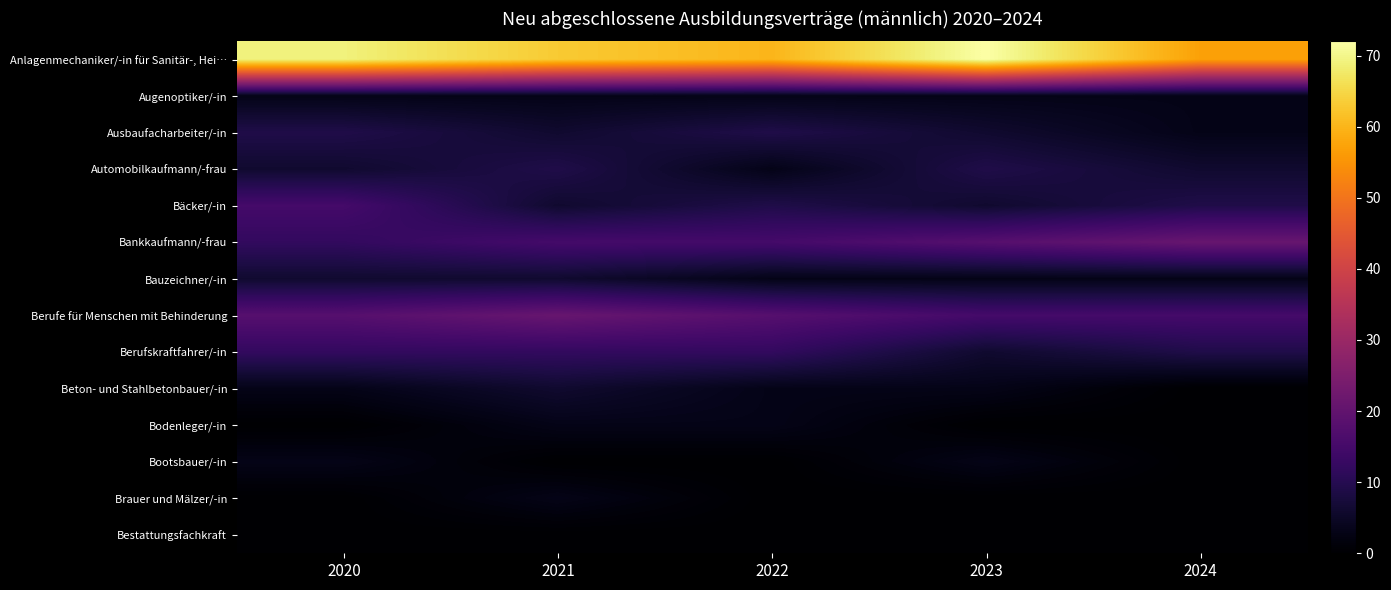

Reading left to right, list all the values displayed in this chart.

Anlagenmechaniker/-in für Sanitär-, Hei…: 2020=69	2021=63	2022=60	2023=72	2024=57
Augenoptiker/-in: 2020=3	2021=3	2022=3	2023=3	2024=3
Ausbaufacharbeiter/-in: 2020=9	2021=6	2022=9	2023=6	2024=3
Automobilkaufmann/-frau: 2020=6	2021=9	2022=3	2023=9	2024=6
Bäcker/-in: 2020=15	2021=6	2022=9	2023=6	2024=9
Bankkaufmann/-frau: 2020=12	2021=15	2022=15	2023=18	2024=21
Bauzeichner/-in: 2020=6	2021=6	2022=3	2023=3	2024=3
Berufe für Menschen mit Behinderung: 2020=18	2021=21	2022=18	2023=15	2024=15
Berufskraftfahrer/-in: 2020=12	2021=12	2022=12	2023=6	2024=9
Beton- und Stahlbetonbauer/-in: 2020=3	2021=6	2022=3	2023=3	2024=0
Bodenleger/-in: 2020=0	2021=3	2022=3	2023=0	2024=0
Bootsbauer/-in: 2020=3	2021=0	2022=0	2023=3	2024=0
Brauer und Mälzer/-in: 2020=0	2021=3	2022=0	2023=0	2024=0
Bestattungsfachkraft: 2020=0	2021=0	2022=0	2023=0	2024=0